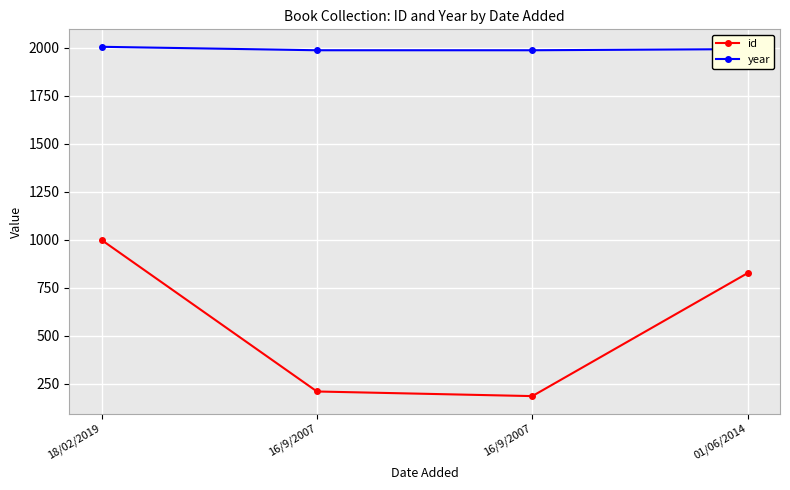

Rank the series at 01/06/2014 from highest to lowest value.

year, id